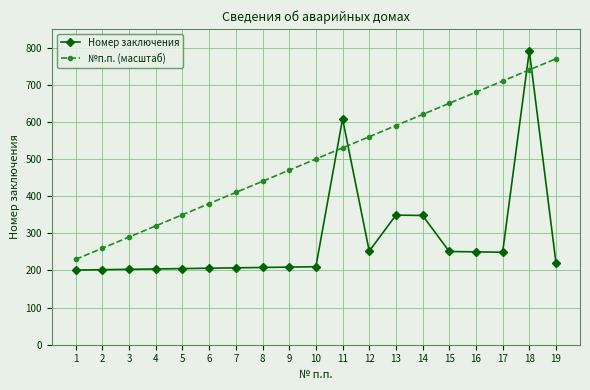

What is the value of the Номер заключения point at the 12th from the left?

252